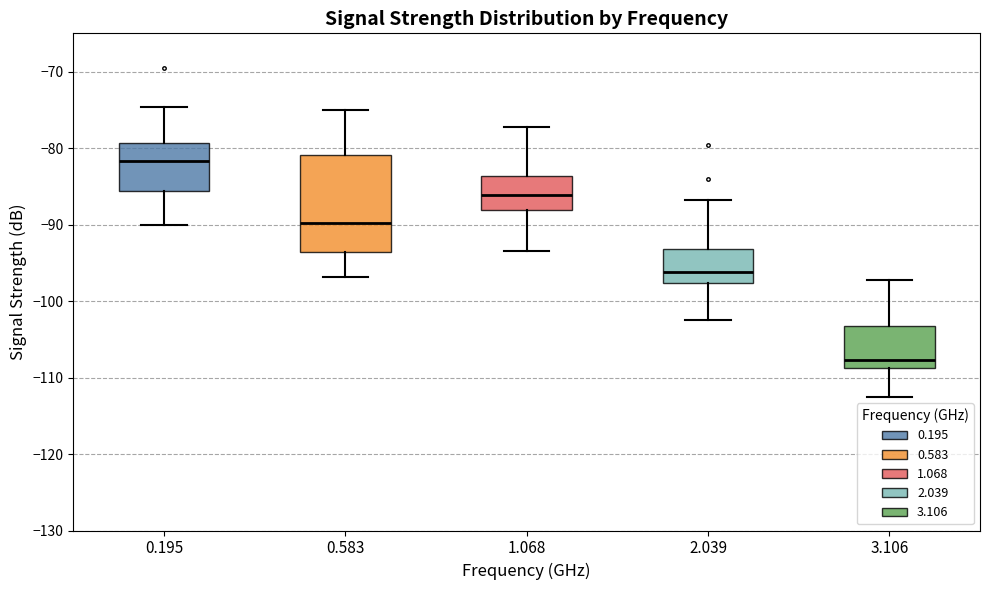

Where does the lower whisker of the box at x = 0.195 end on the y-axis? The values are not printed on the chart, so give them approximately, as read against the axis.

-90